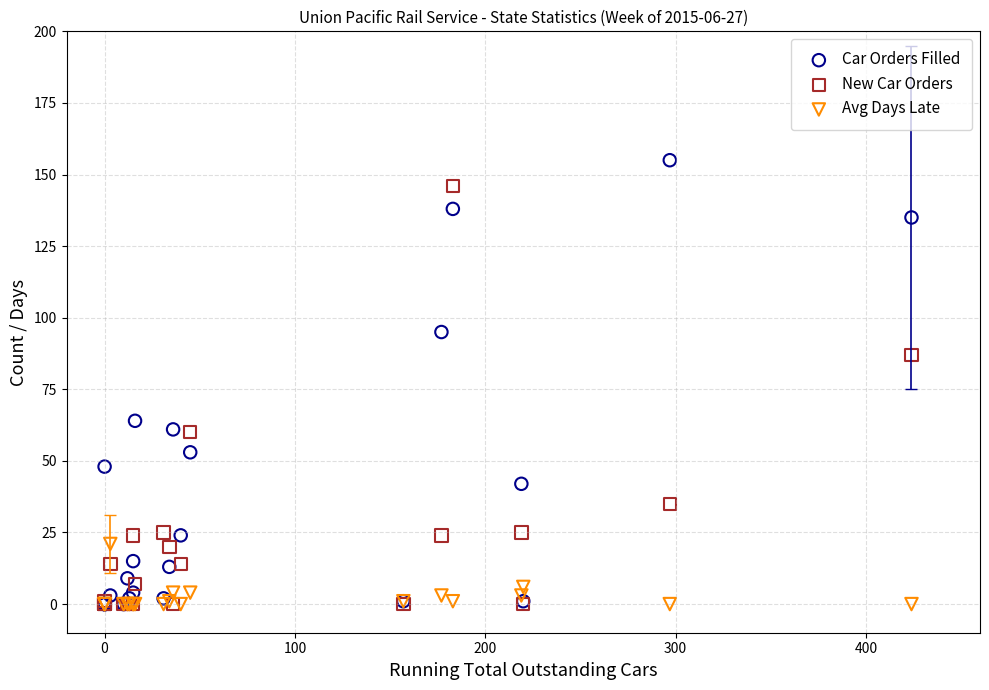

Which series reaches the maximum Y coordinate?

Car Orders Filled